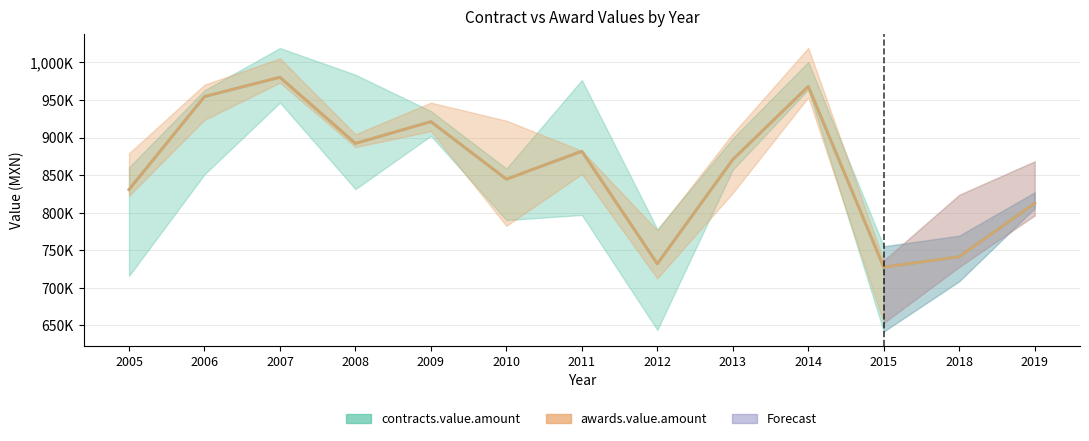

At which label is awards.value.amount closest to 853885?

2010